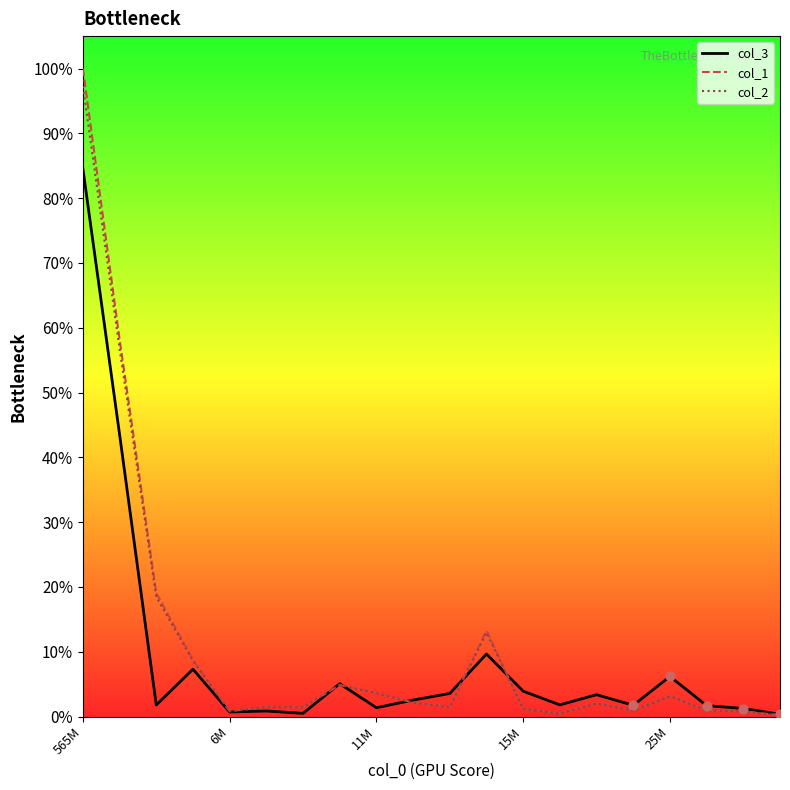

At which category is the sum across all series the highest?

565M